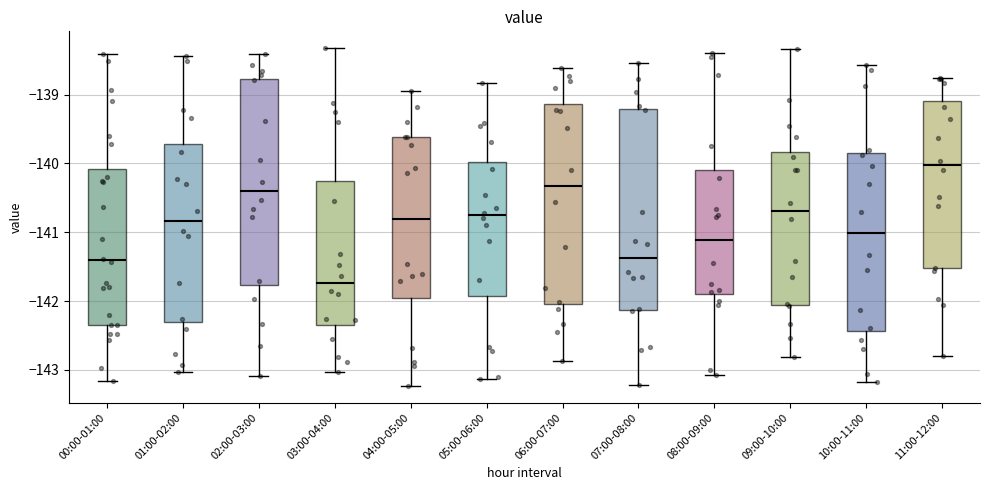

Where does the upper whisker of the box for 02:00-03:00 end on the y-axis? The values are not printed on the chart, so give them approximately, as read against the axis.

-138.4